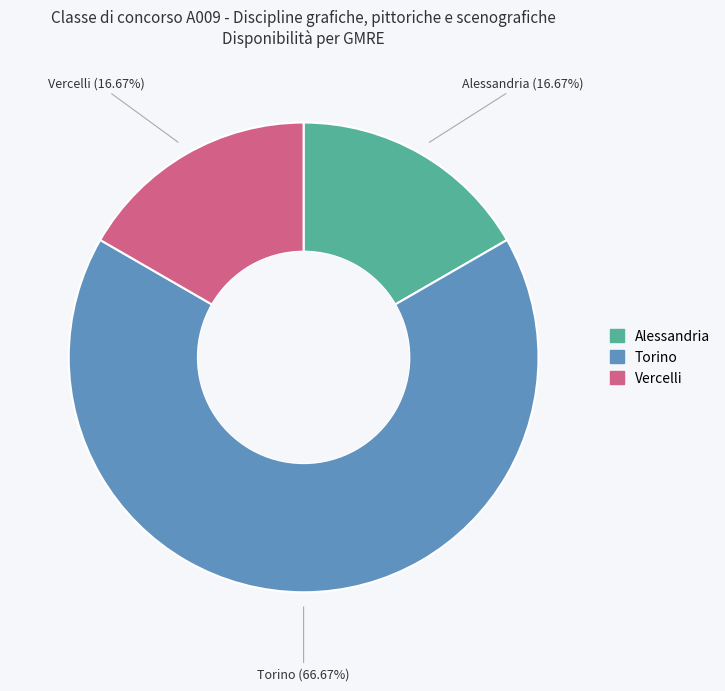

To the nearest percent, what is the combined percentage of Vercelli and Alessandria?

33%